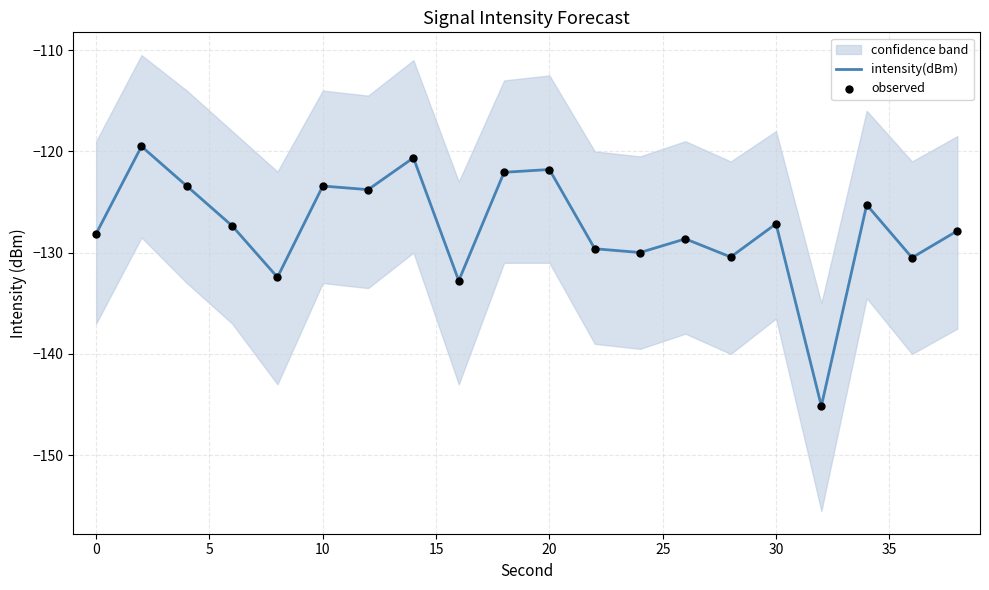

Which series reaches the minimum Y coordinate?

intensity(dBm)